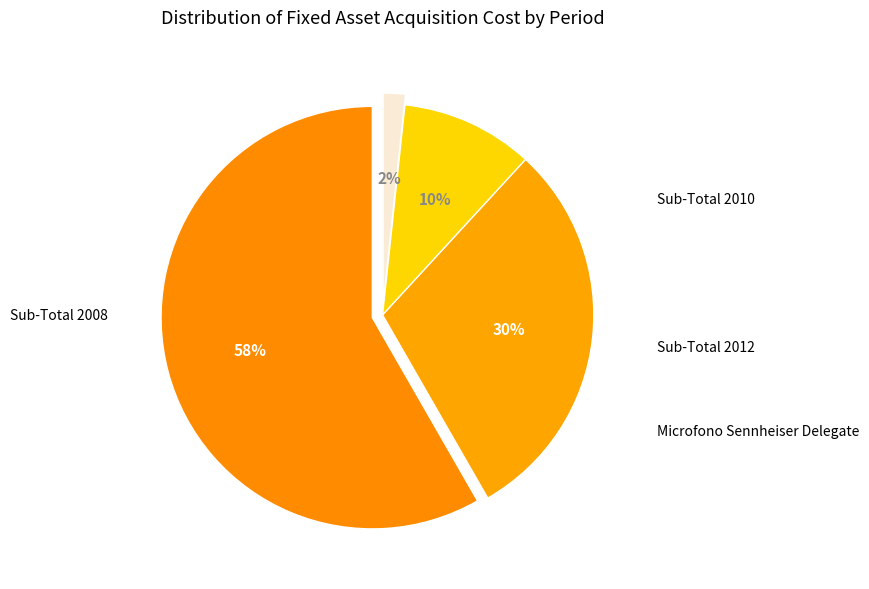

Combined, what portion of the pie is Microfono Sennheiser Delegate and Sub-Total 2008?

60.0%